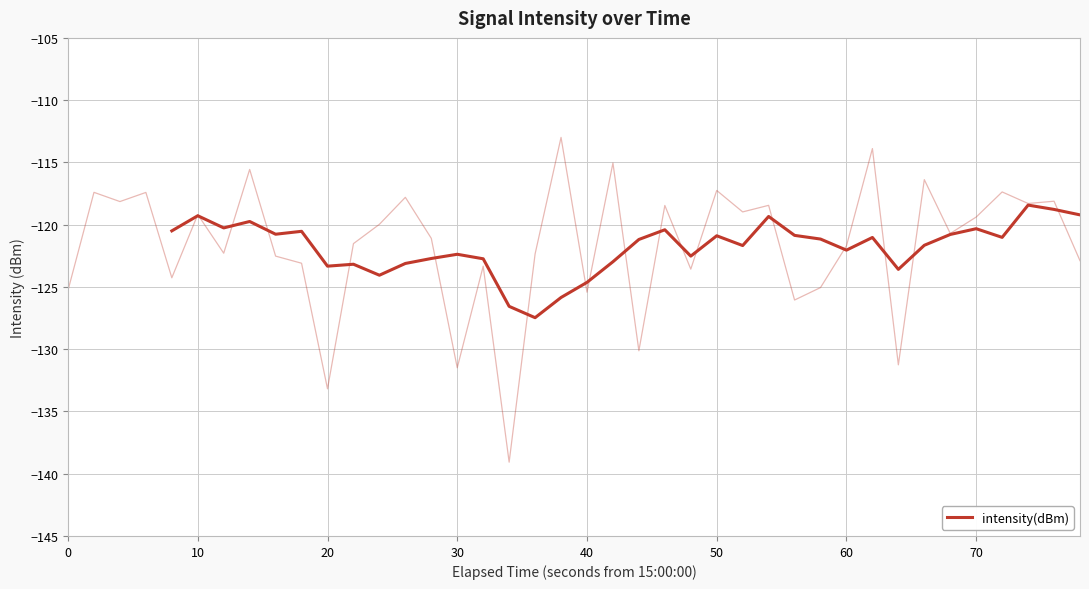

How many lines are shown in the chart?

1